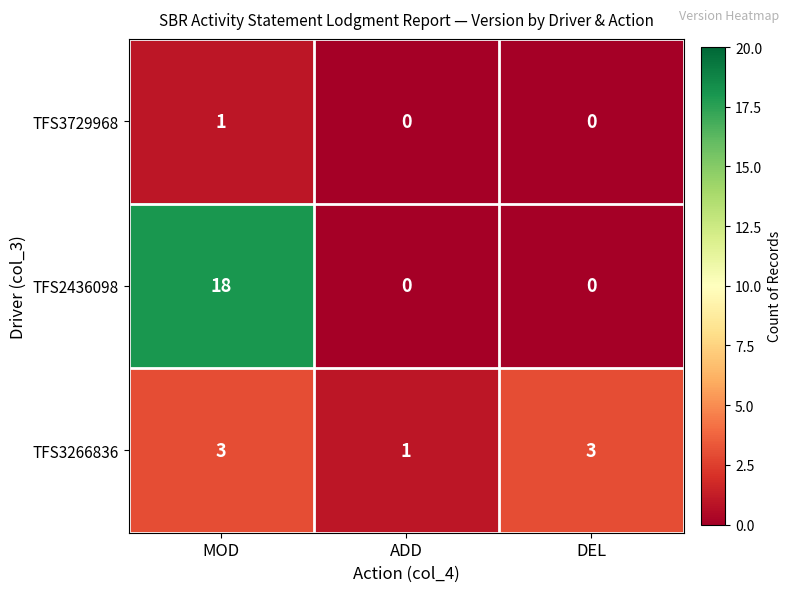

Which label corresponds to the largest value in the chart?

MOD